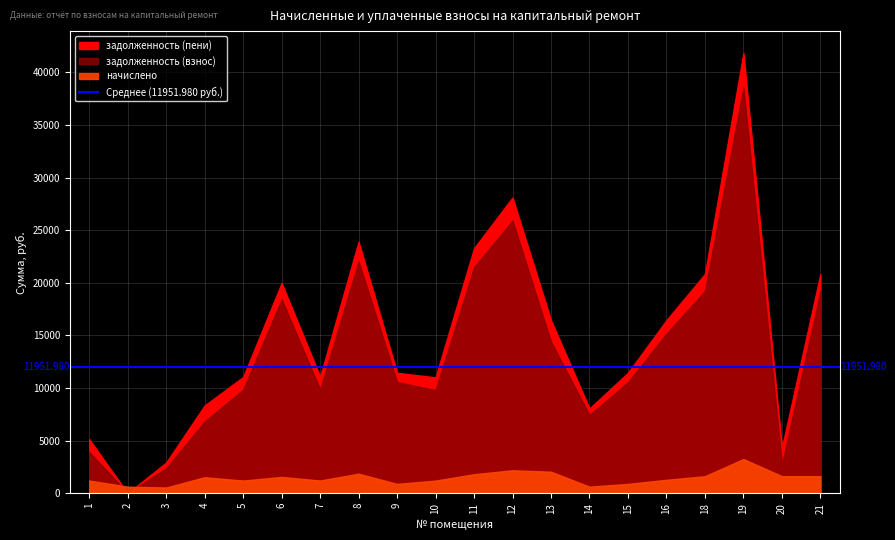

What is the difference between the задолженность (взнос) values at 21 and 8?

2832.0